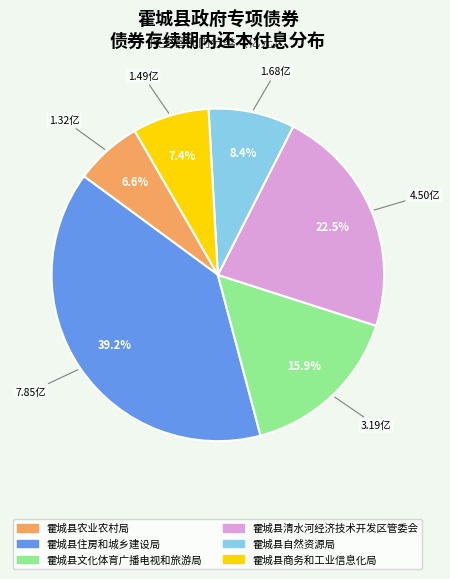

Which category has the smallest portion of the pie?

霍城县农业农村局